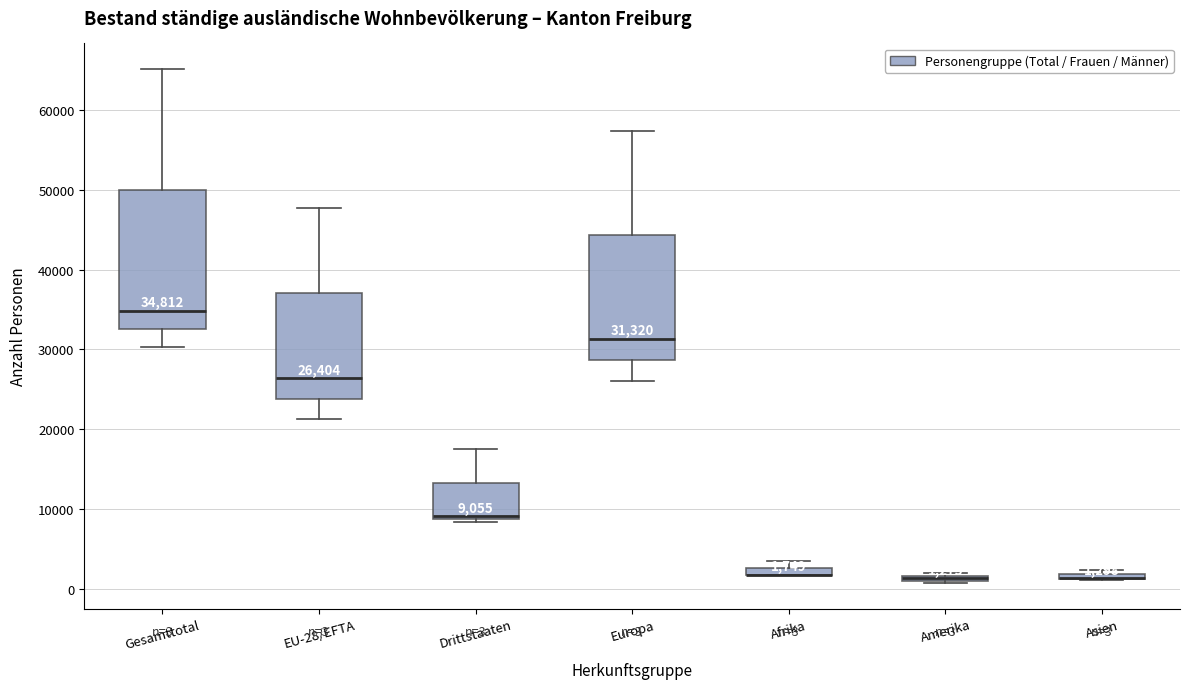

Which box is the tallest, from its lower edge to its upper edge?

Gesamttotal